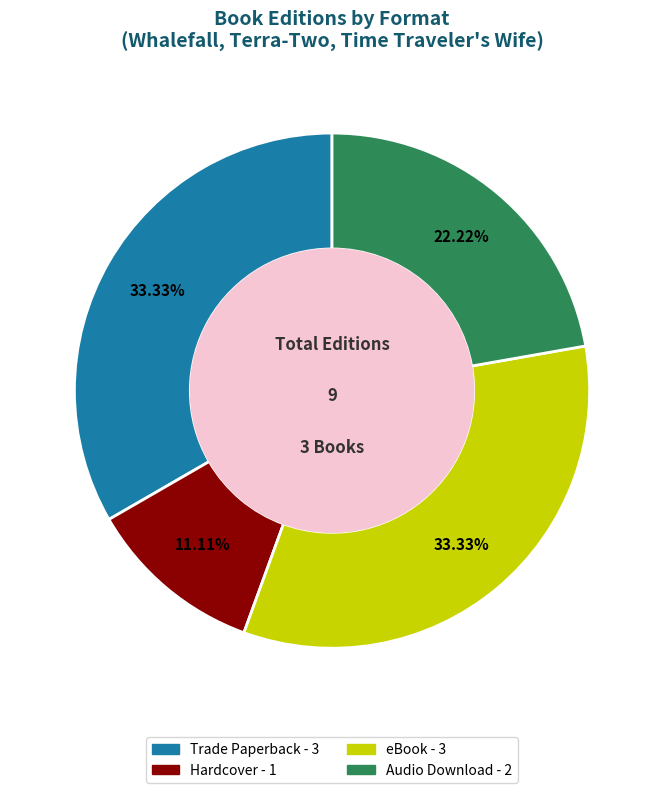

Is there any slice that represents more than half of the pie?

No